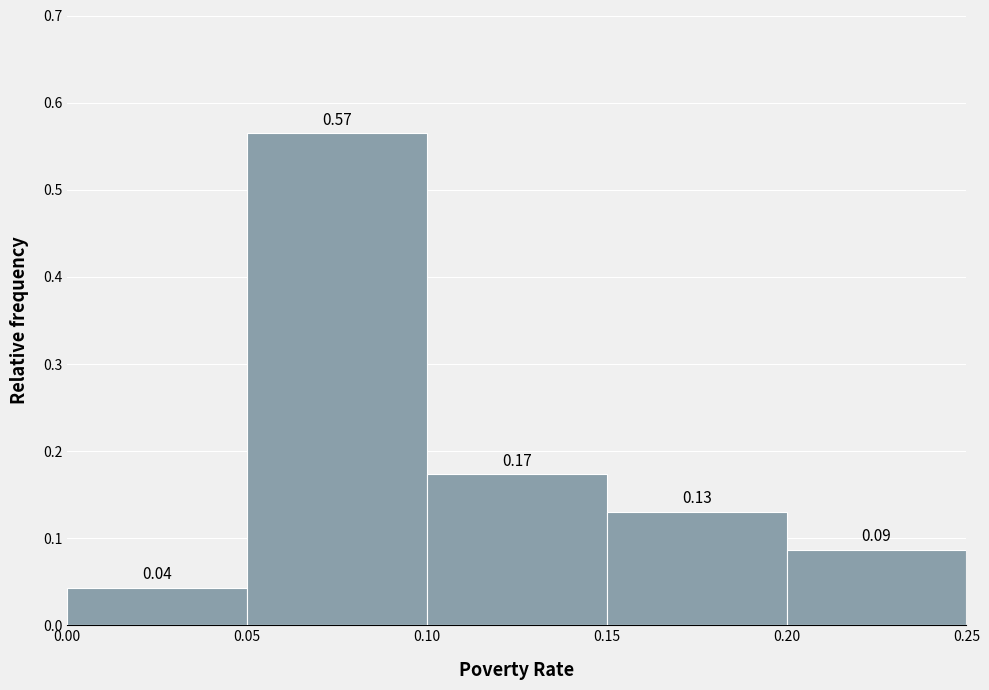

Over which range of the x-axis is the bar tallest?

0.05 to 0.10